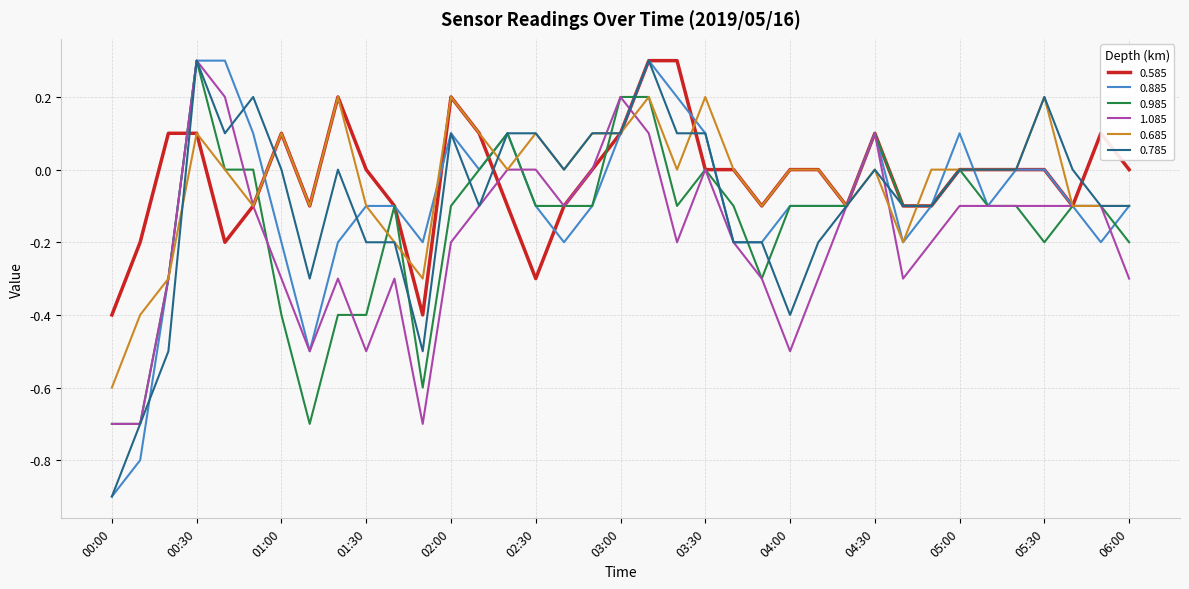

What is the maximum value shown in the chart?

0.3